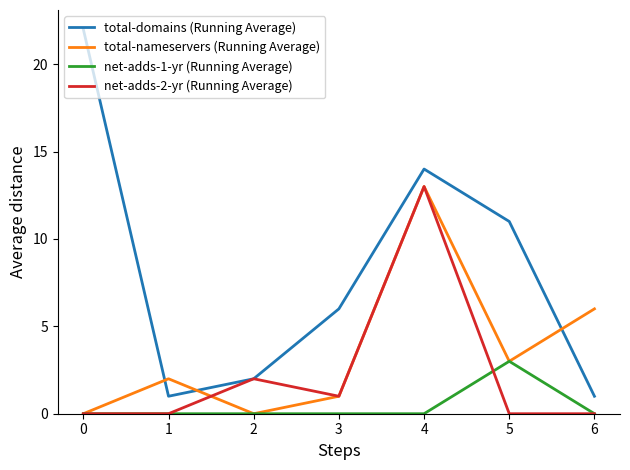

List the series in order of their overall mean, highest first.

total-domains (Running Average), total-nameservers (Running Average), net-adds-2-yr (Running Average), net-adds-1-yr (Running Average)